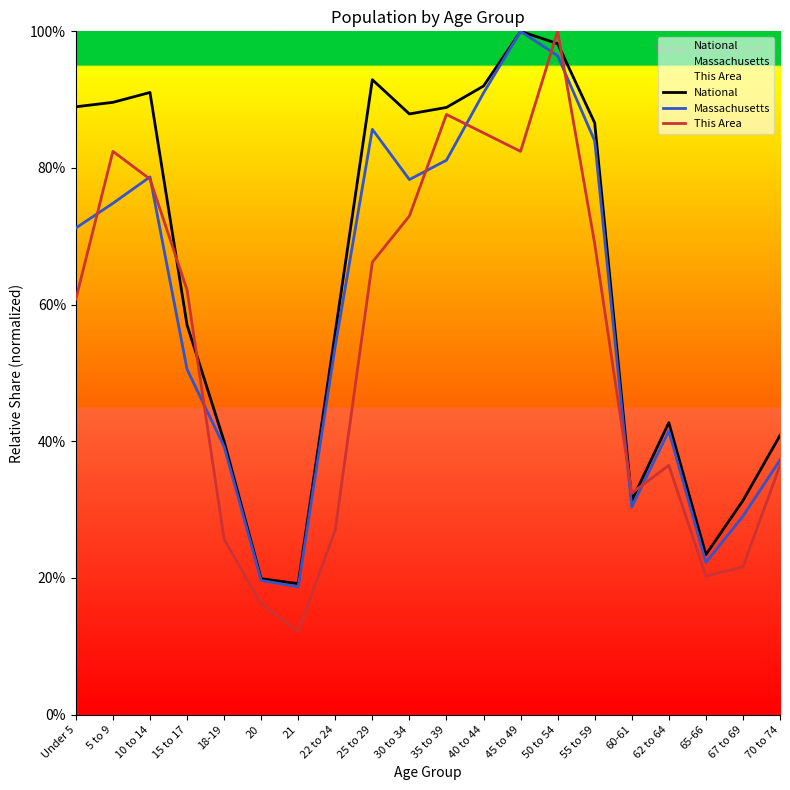

Which label corresponds to the smallest value in the chart?

21